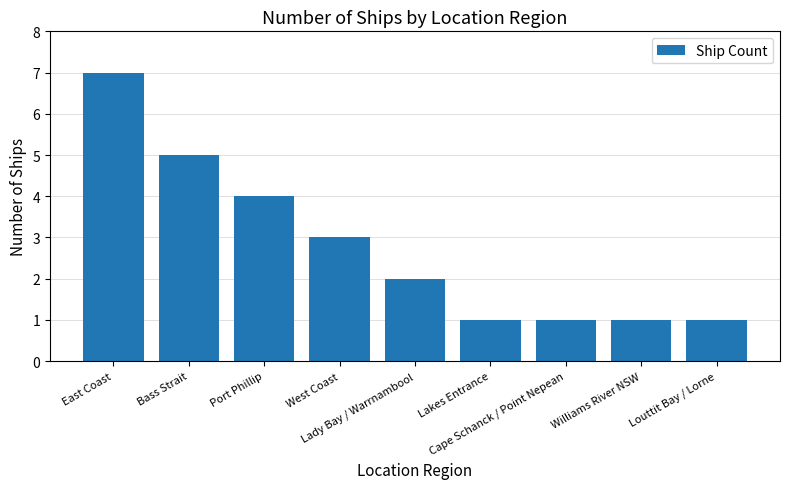

What is the maximum value shown in the chart?

7